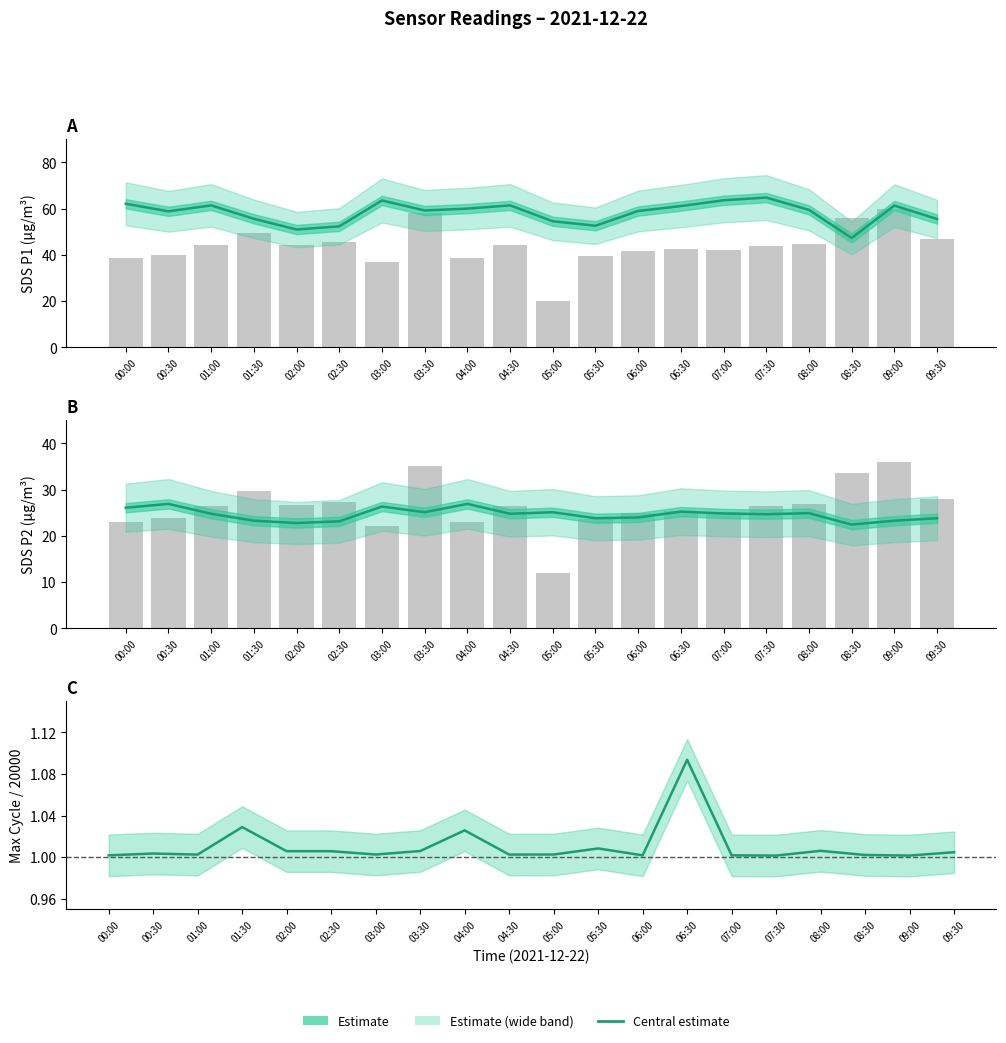

At which label is SDS_P2 closest to 24?

06:00